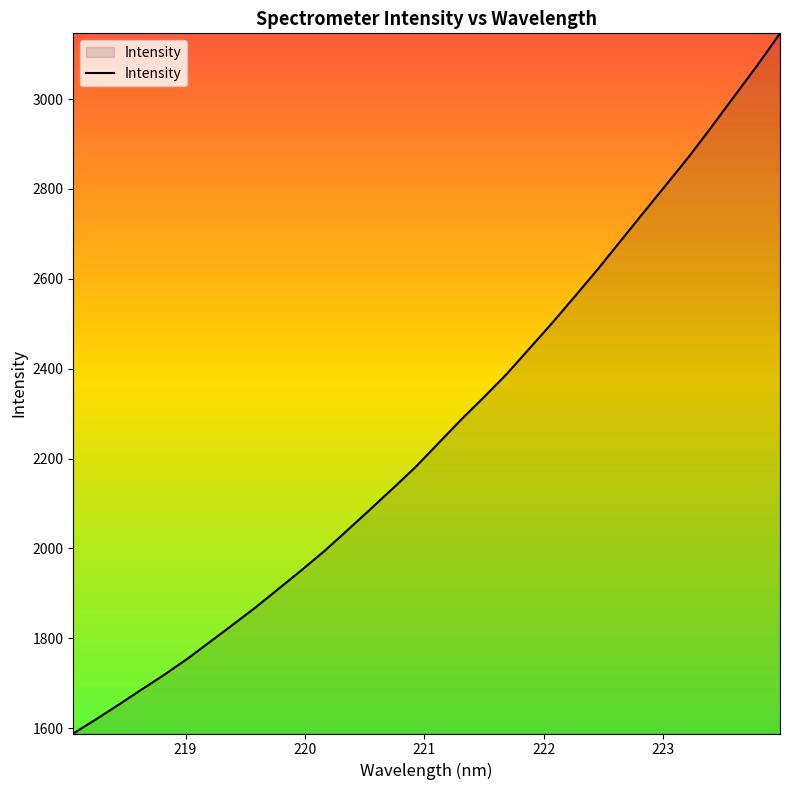

What is the smallest value displayed?

1588.1